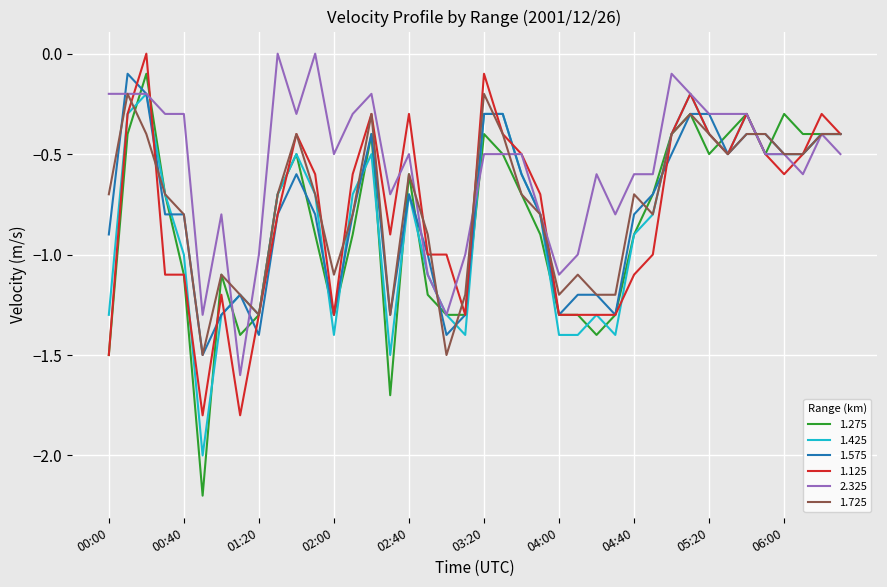

Which series has the largest total across all categories?

2.325